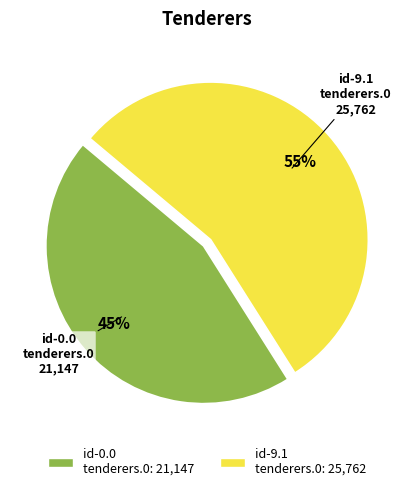

Is there any slice that represents more than half of the pie?

Yes